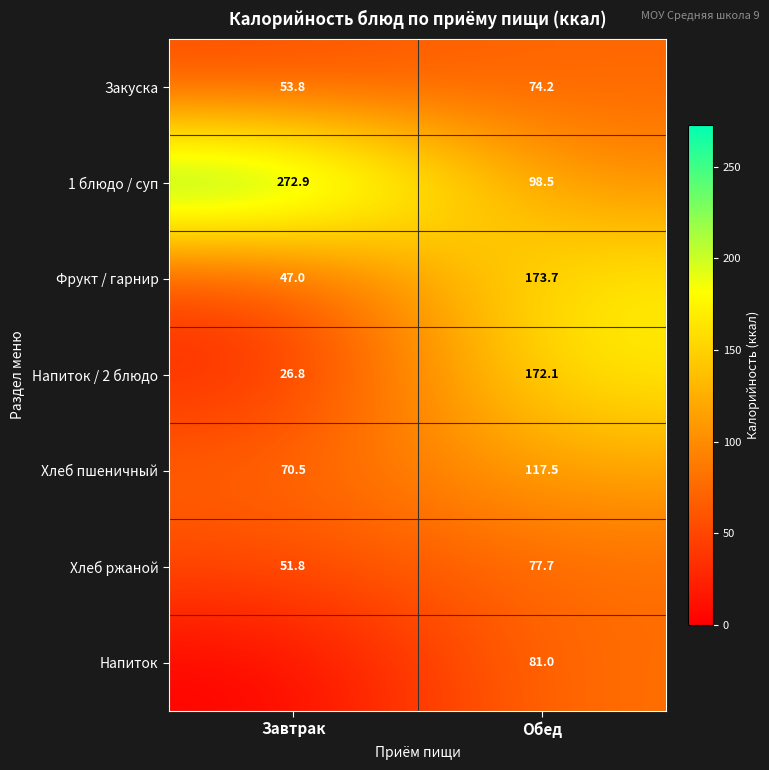

What is the average value of the Закуска series?

64.0